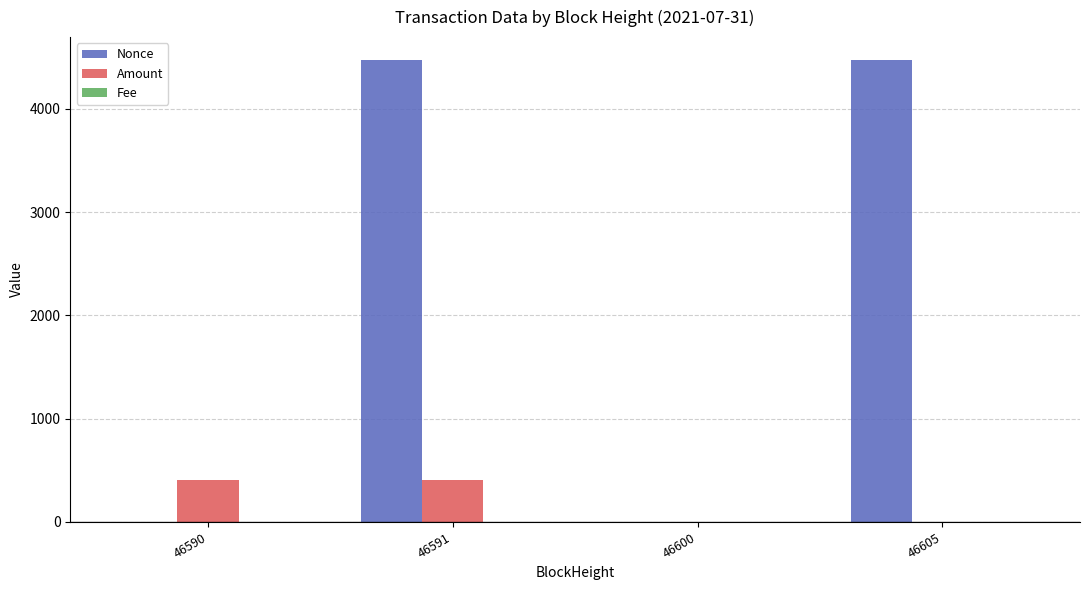

What is the maximum value shown in the chart?

4472.0